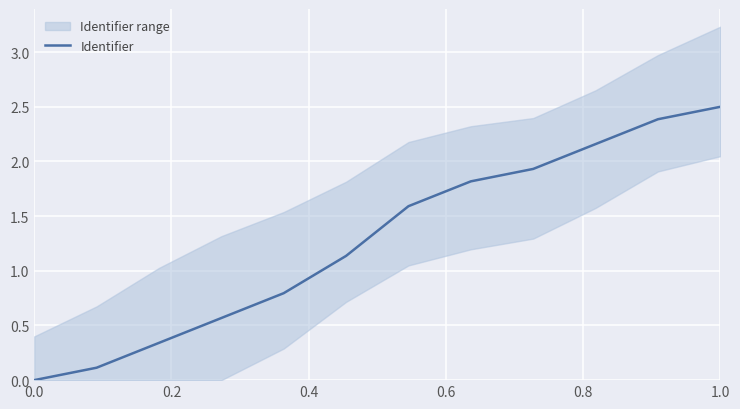

What is the difference between the second highest and second lowest values?

2.3